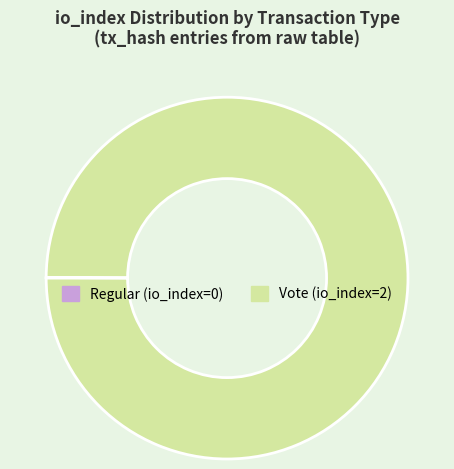

Is Vote (io_index=2) the majority of the pie?

Yes